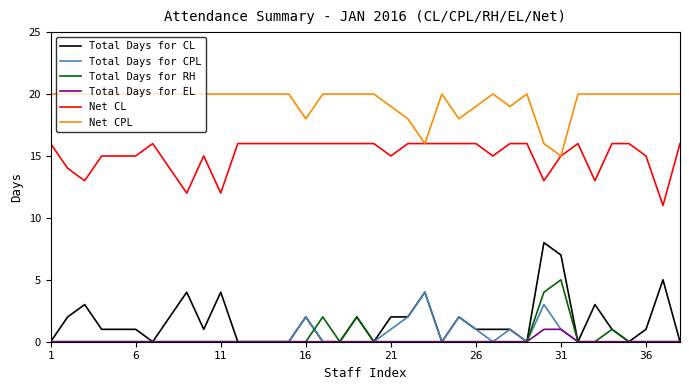

True or false: Total Days for CPL and Net CL intersect in this chart.

False